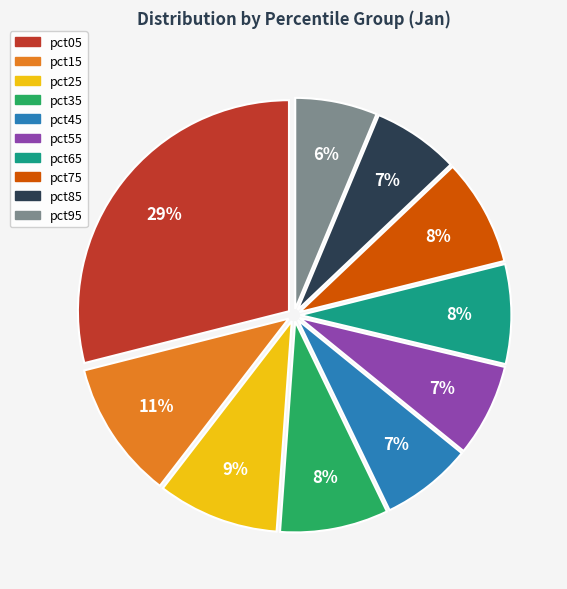

Which slice is the largest?

pct05